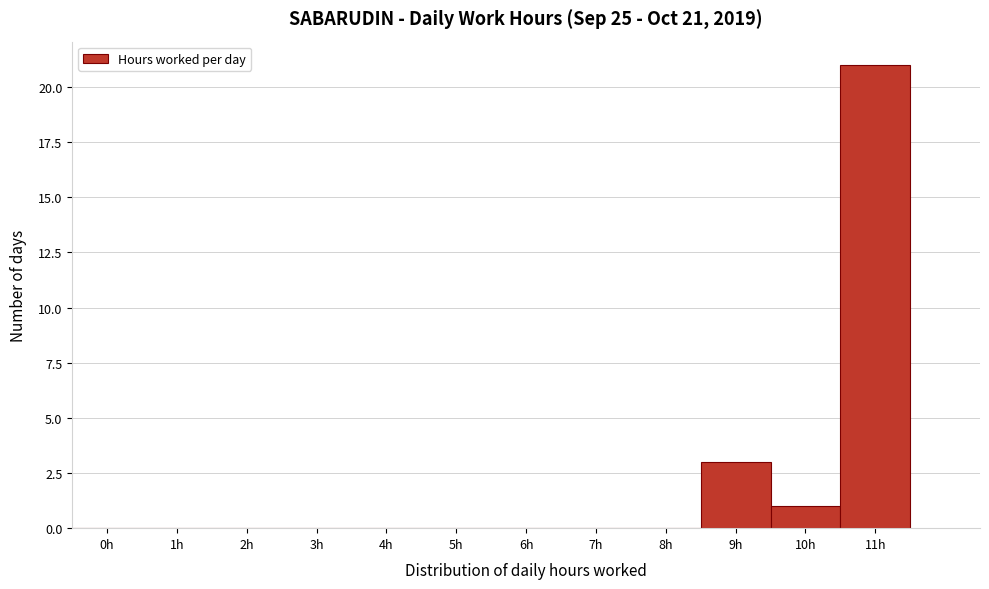

Reading left to right, transcribe all the data shown in this chart.

0h=0	1h=0	2h=0	3h=0	4h=0	5h=0	6h=0	7h=0	8h=0	9h=3	10h=1	11h=21